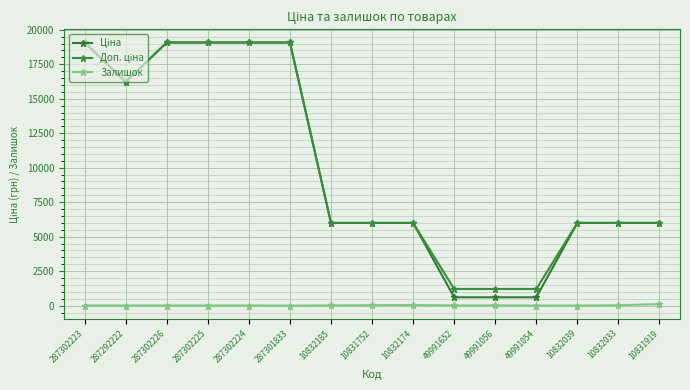

Reading left to right, transcribe all the data shown in this chart.

Ціна: 19076.9	16221.8	19076.9	19076.9	19076.9	19076.9	5996.8	5996.8	5996.8	604.2	604.2	604.2	5996.8	5996.8	5996.8
Доп. ціна: 19076.9	16221.8	19076.9	19076.9	19076.9	19076.9	5996.8	5996.8	5996.8	1208.0	1208.0	1208.0	5996.8	5996.8	5996.8
Залишок: 9.0	8.0	9.0	8.0	9.0	0.0	14.0	34.0	45.0	14.0	15.0	4.0	7.0	24.0	115.0